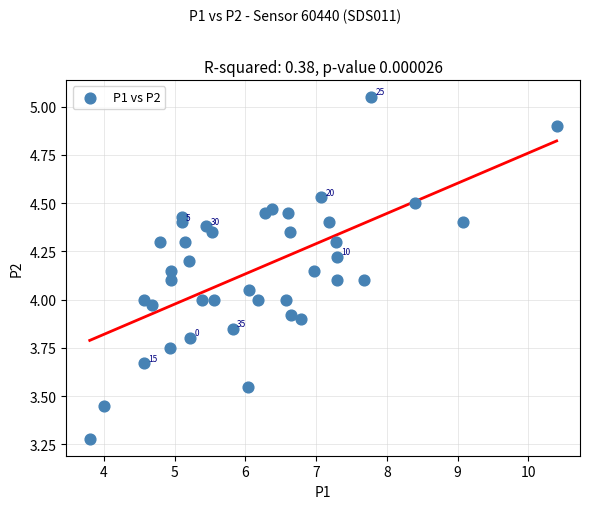

What is the range of Y values (max minus min)?

1.8